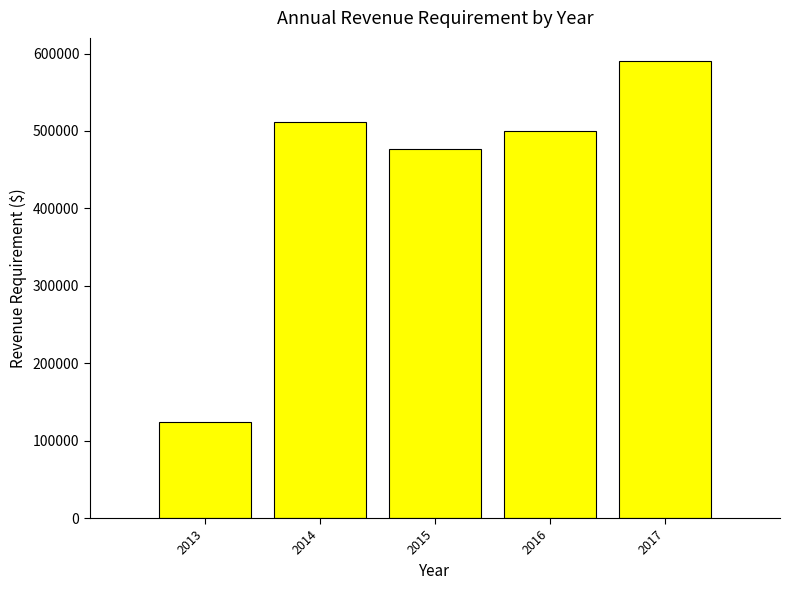

Reading right to left, extract all data points from this chart.

2017=590730.1	2016=500107.8	2015=476106.6	2014=511269.9	2013=123870.7